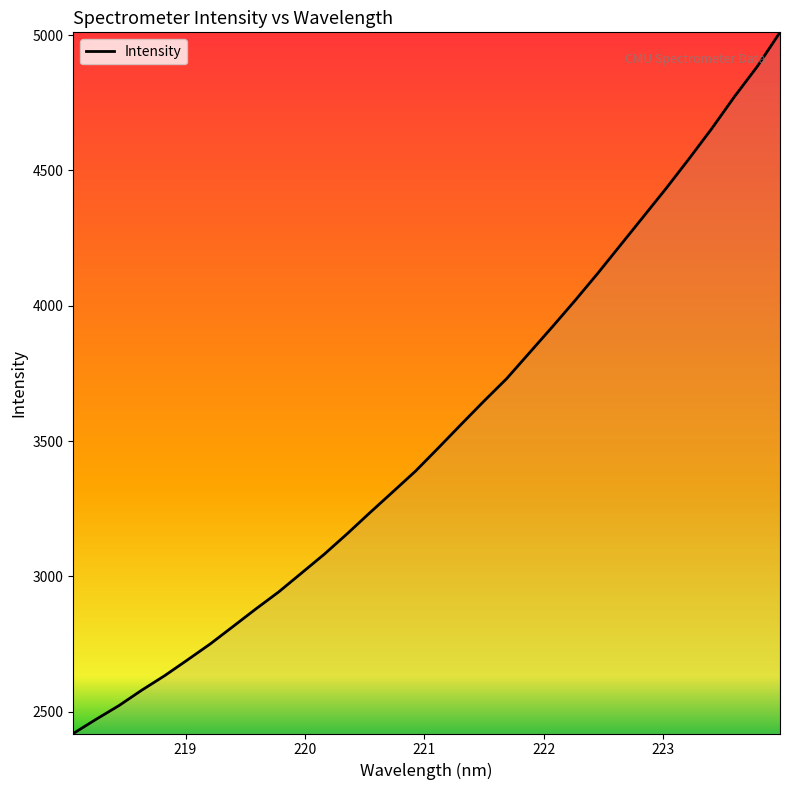

What is the difference between the maximum and minimum values?

2590.9